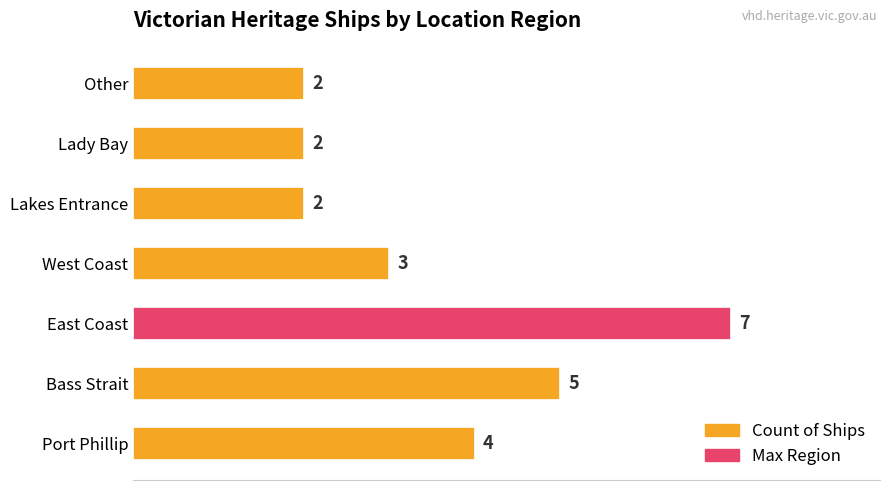

The value at Bass Strait is 3. True or false?

False